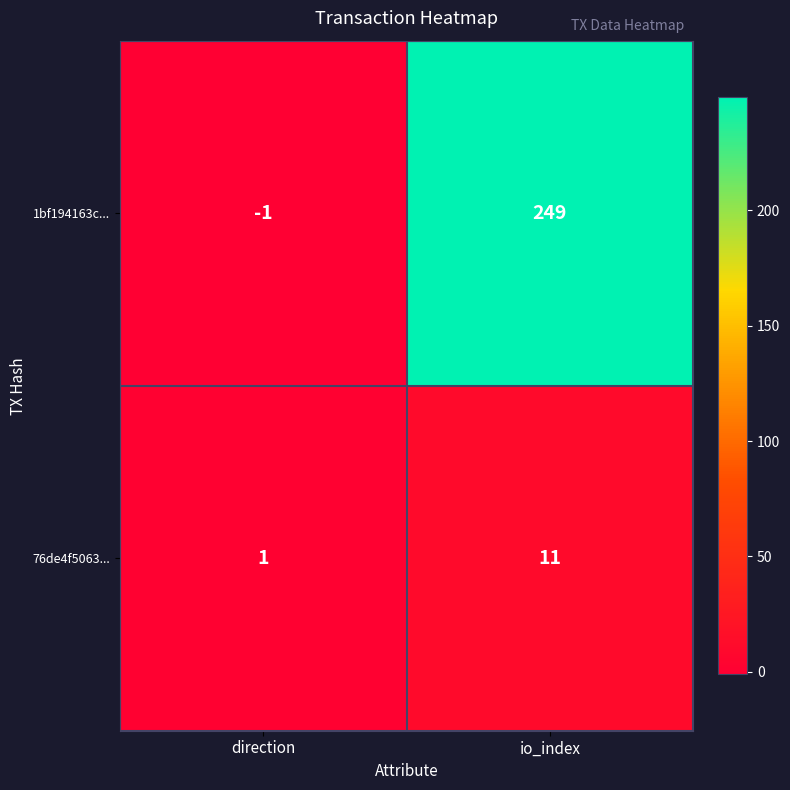

True or false: 1bf194163c... has a value of 136 at io_index.

False